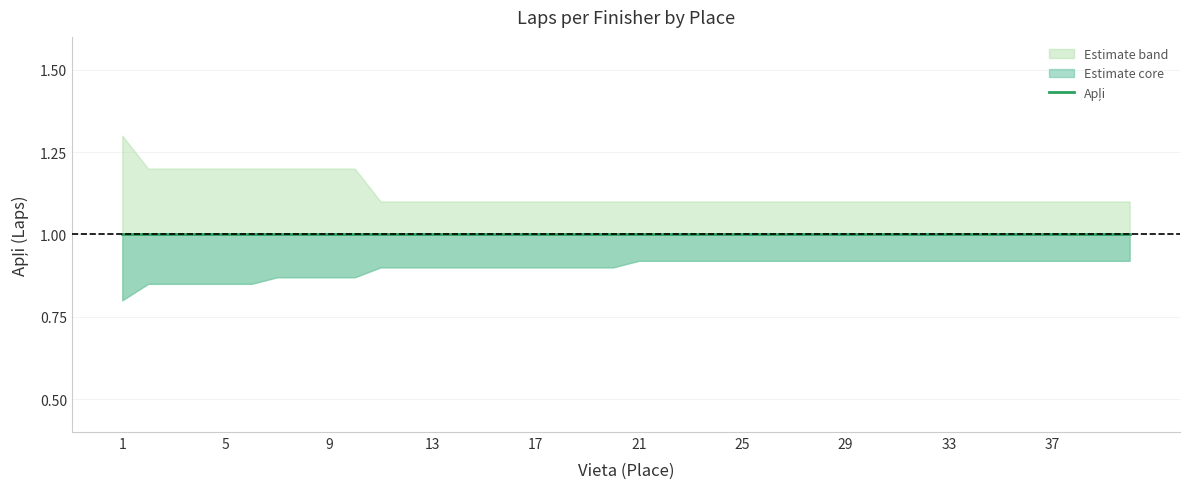

Does the chart have visible grid lines?

Yes